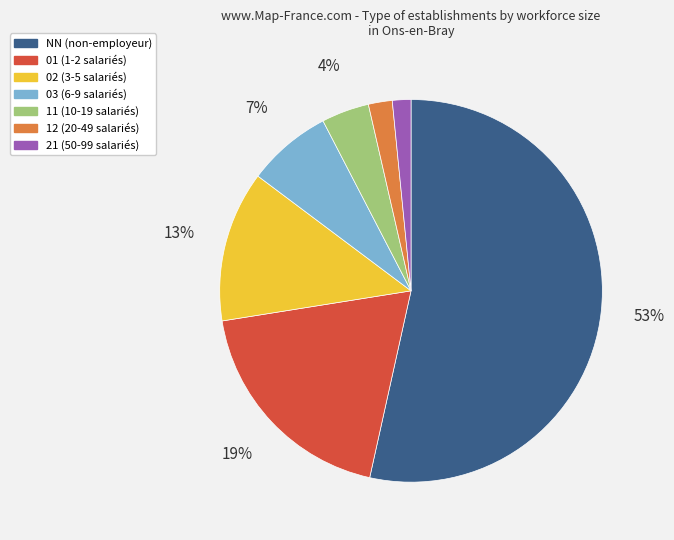

Does any single category account for the majority?

Yes